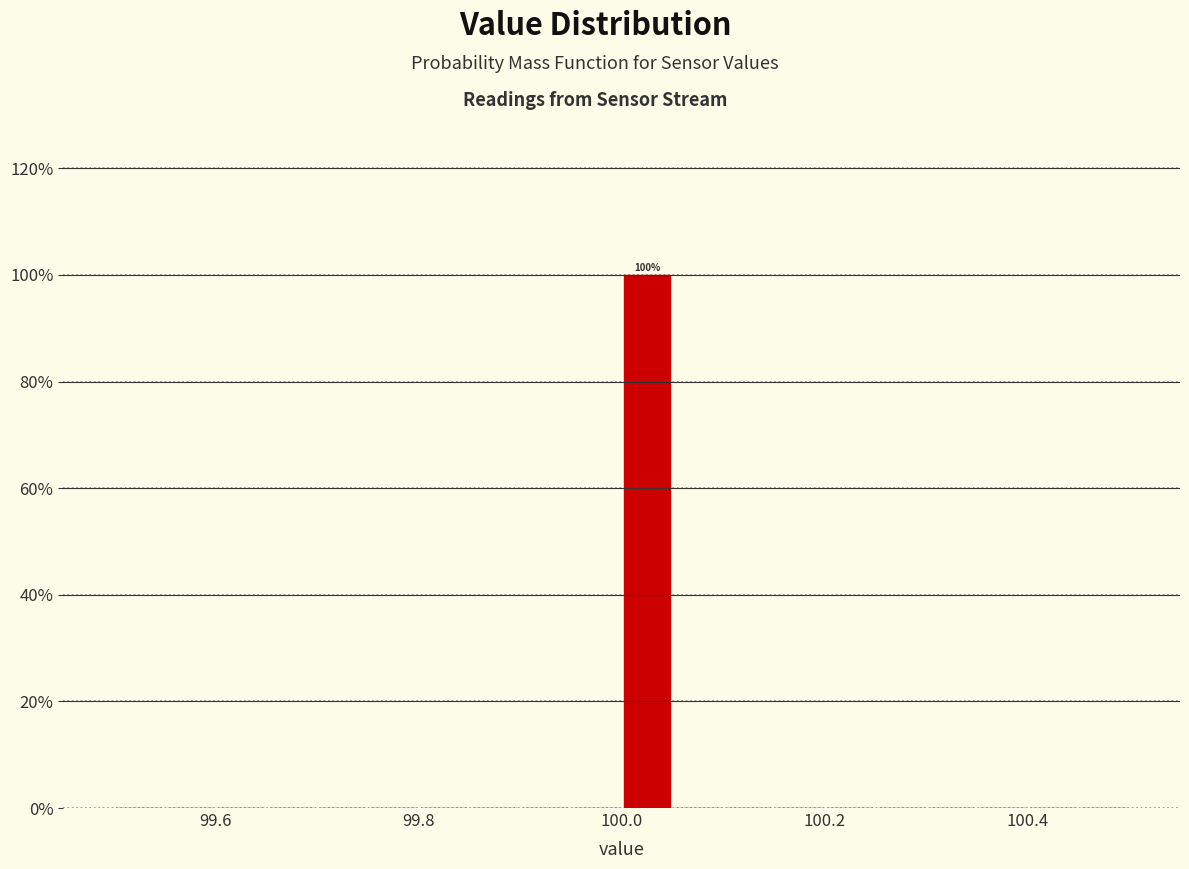

Read against the x-axis, roughly where is the centre of the tallest bar?

100.02